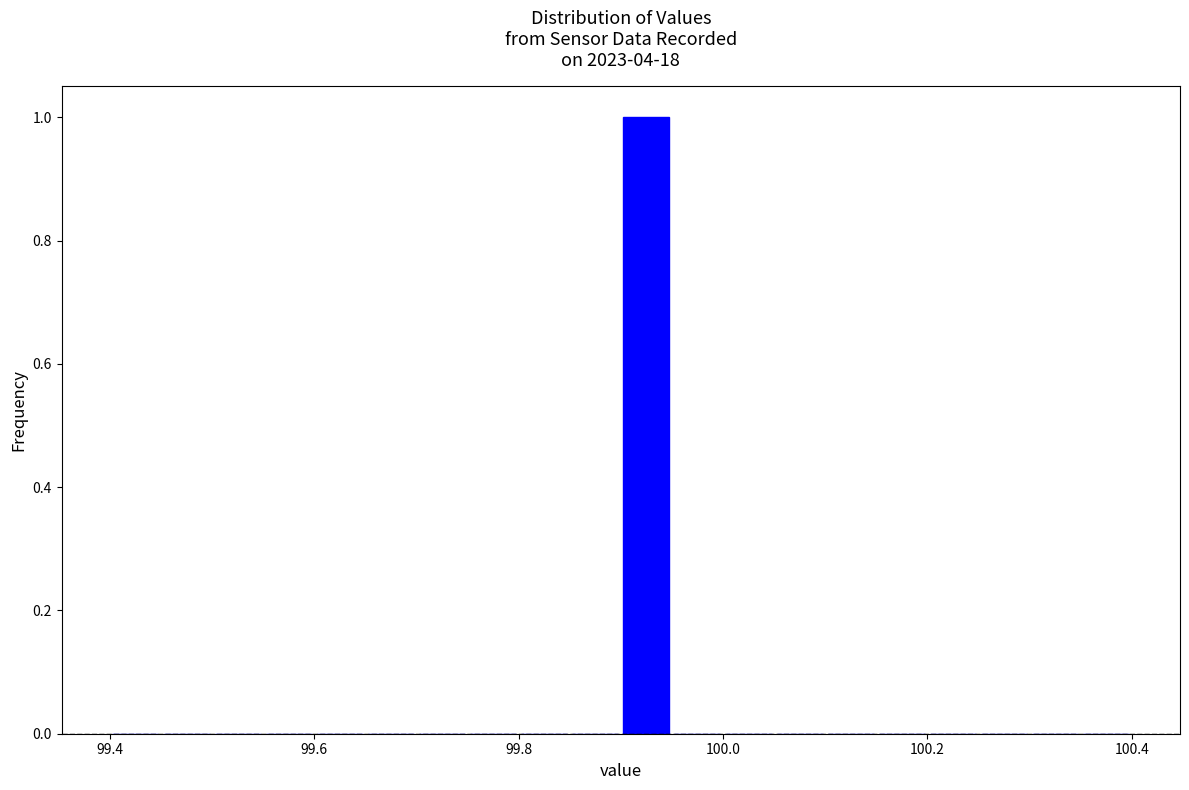

Around what value on the x-axis is the tallest bar? Give the approximate position of its centre, as read against the axis.

99.92